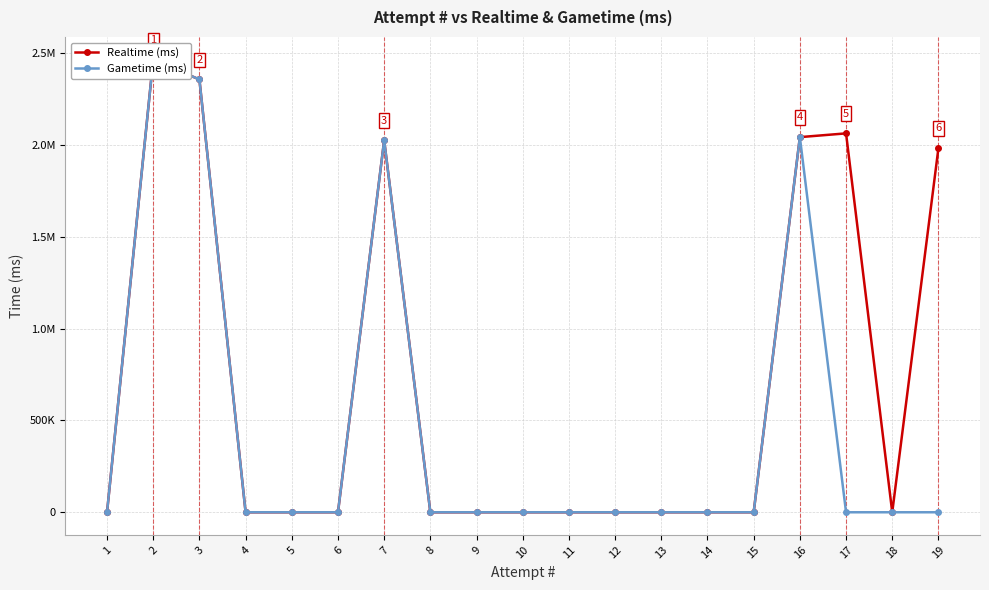

What is the greatest value displayed?

2466154